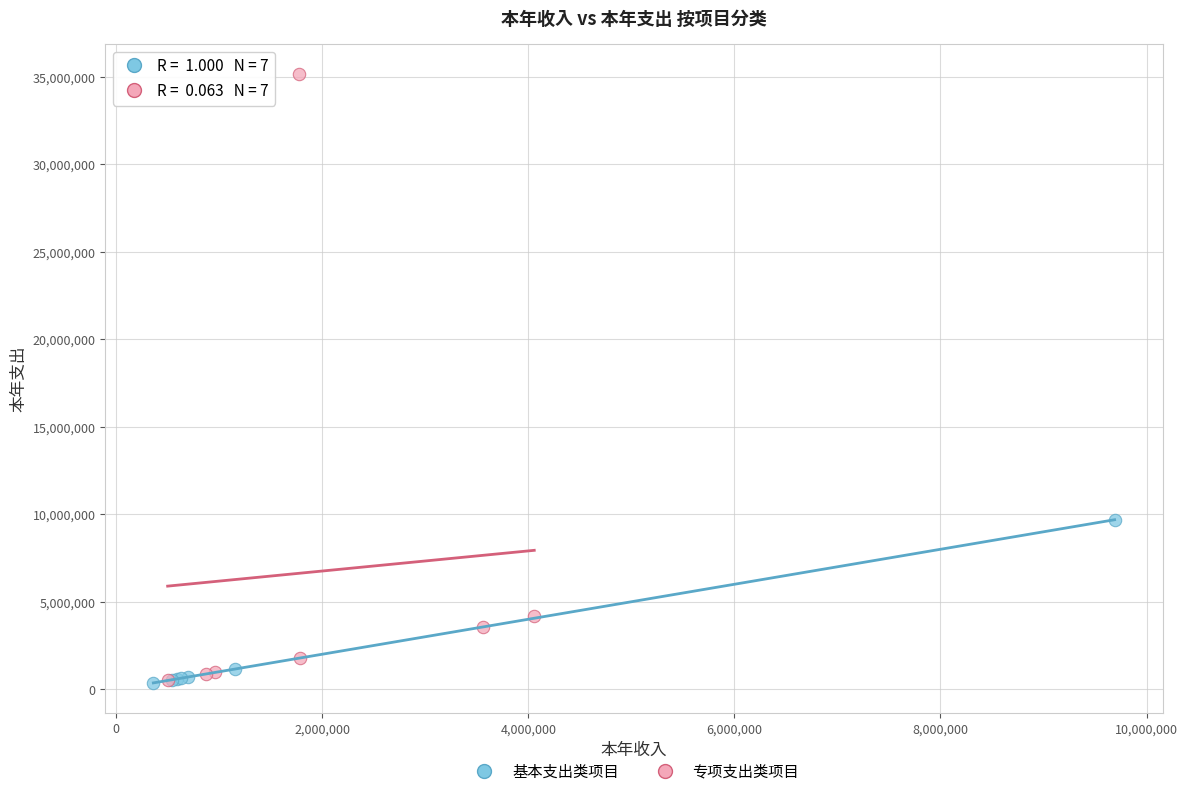

Which series has the largest Y range (max minus min)?

专项支出类项目